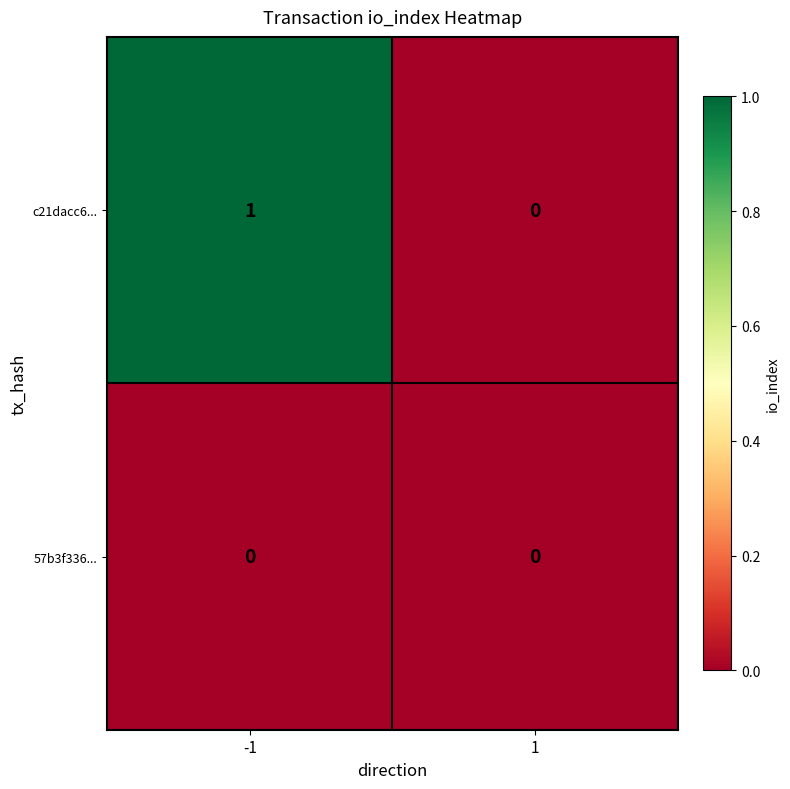

List the series in order of their peak value, highest first.

c21dacc6..., 57b3f336...